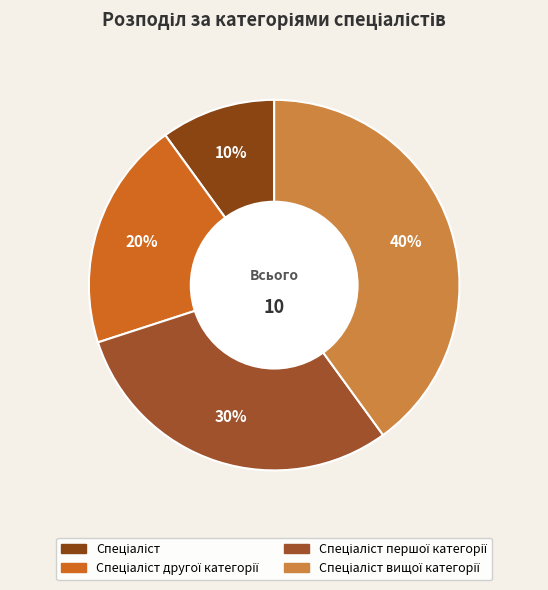

How many segments does this pie chart have?

4